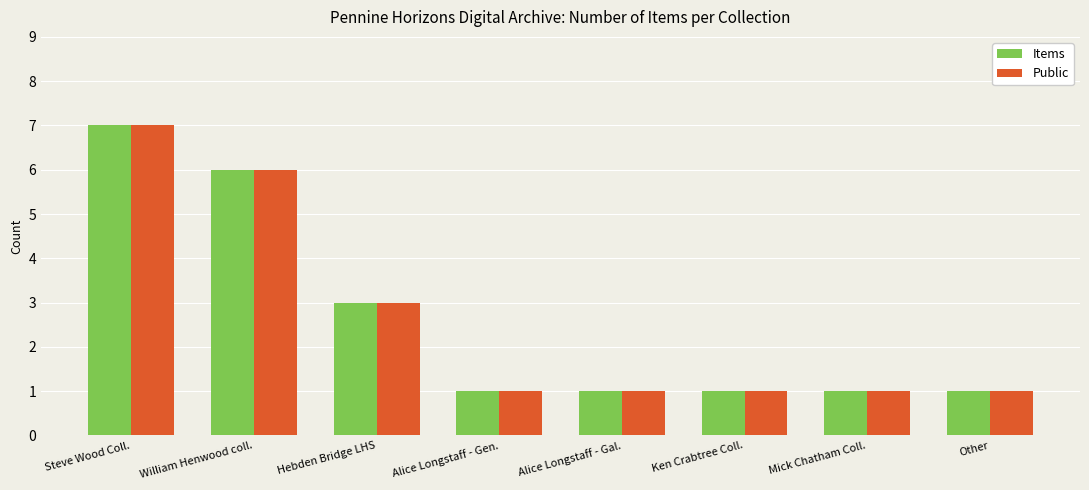

The value of Public at William Henwood coll. is 2. True or false?

False